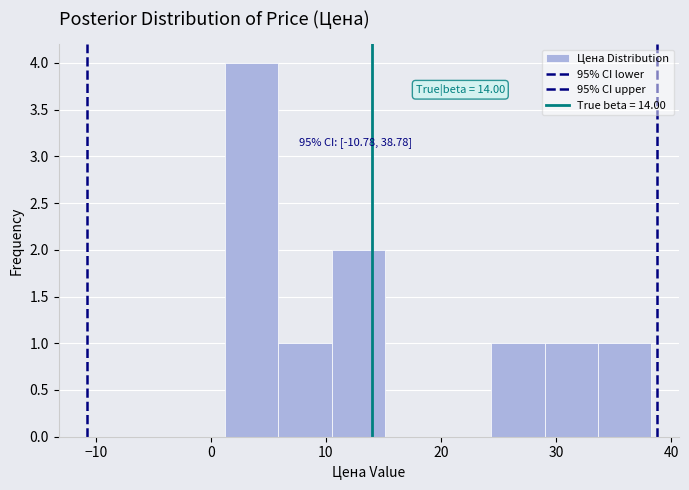

Which range on the x-axis has the tallest bar?

1 to 6